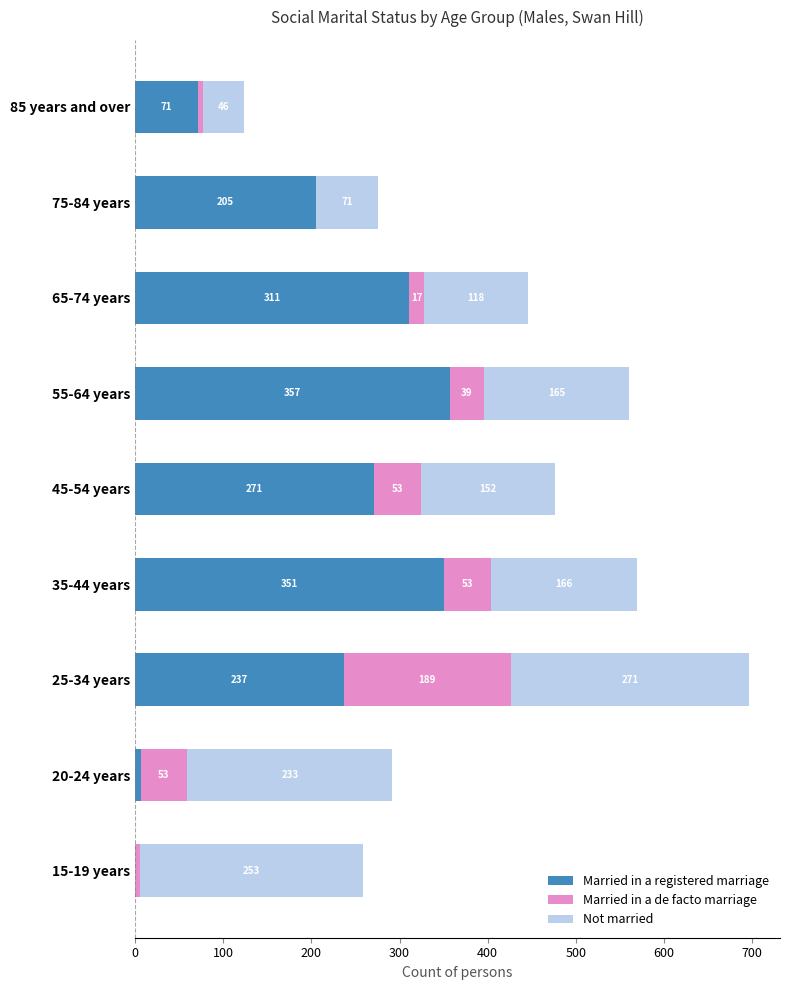

What is the sum of the Married in a registered marriage values at 45-54 years and 25-34 years?

508